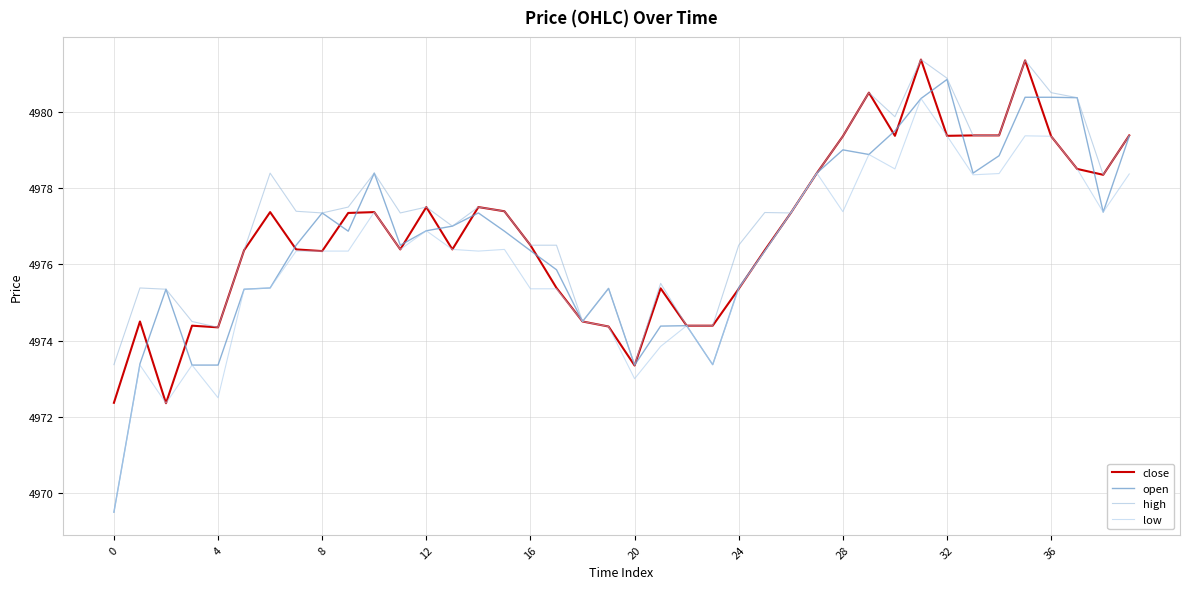

True or false: close has more than 1 points higher than both neighbors.

True